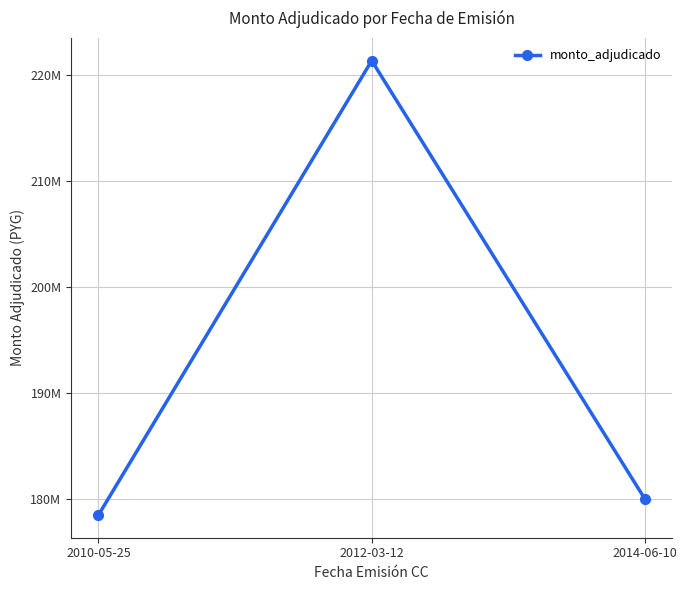

What is the change in value from 2010-05-25 to 2012-03-12?

+42874986